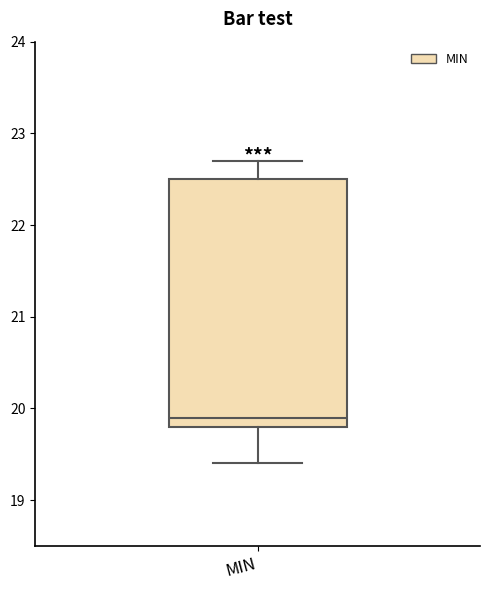

Read this box plot against the y-axis: the position of the median line, the range covered by the box, and the ends of both whiskers. The values are not printed on the chart, so give them approximately, as read against the axis.

median 19.9, box 19.8 to 22.5, whiskers 19.4 to 22.7